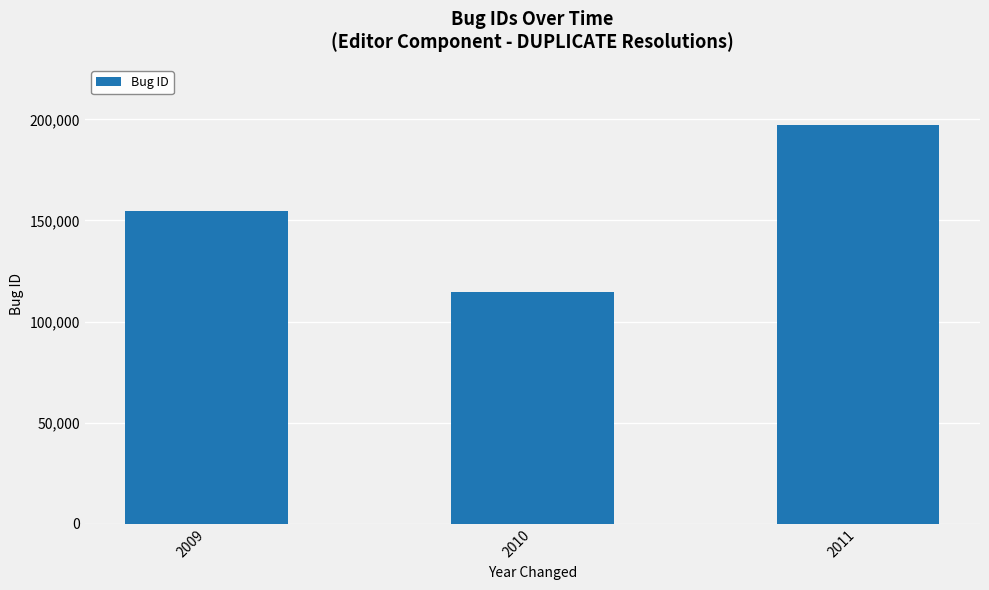

What is the difference between the values at 2011 and 2010?

82872